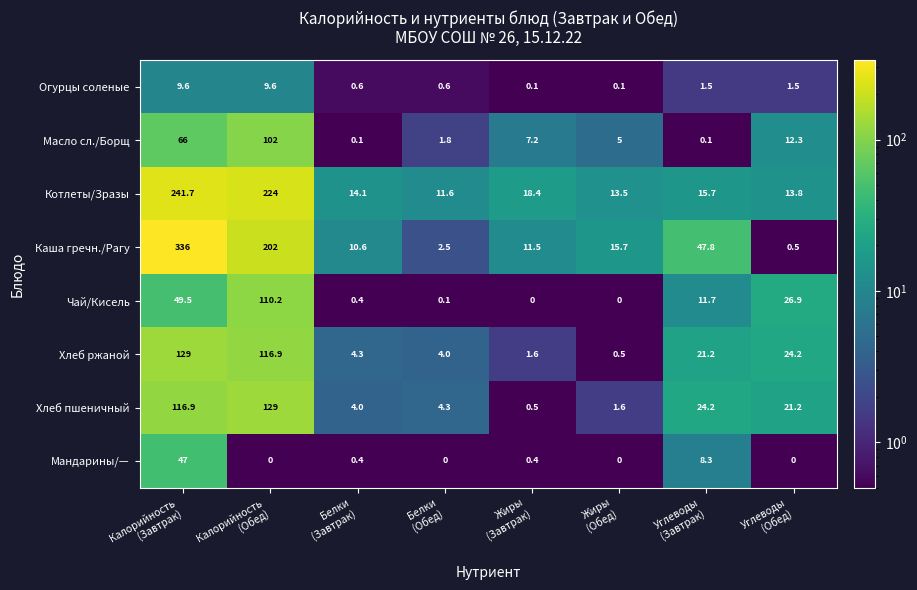

What is the greatest value displayed?

336.0